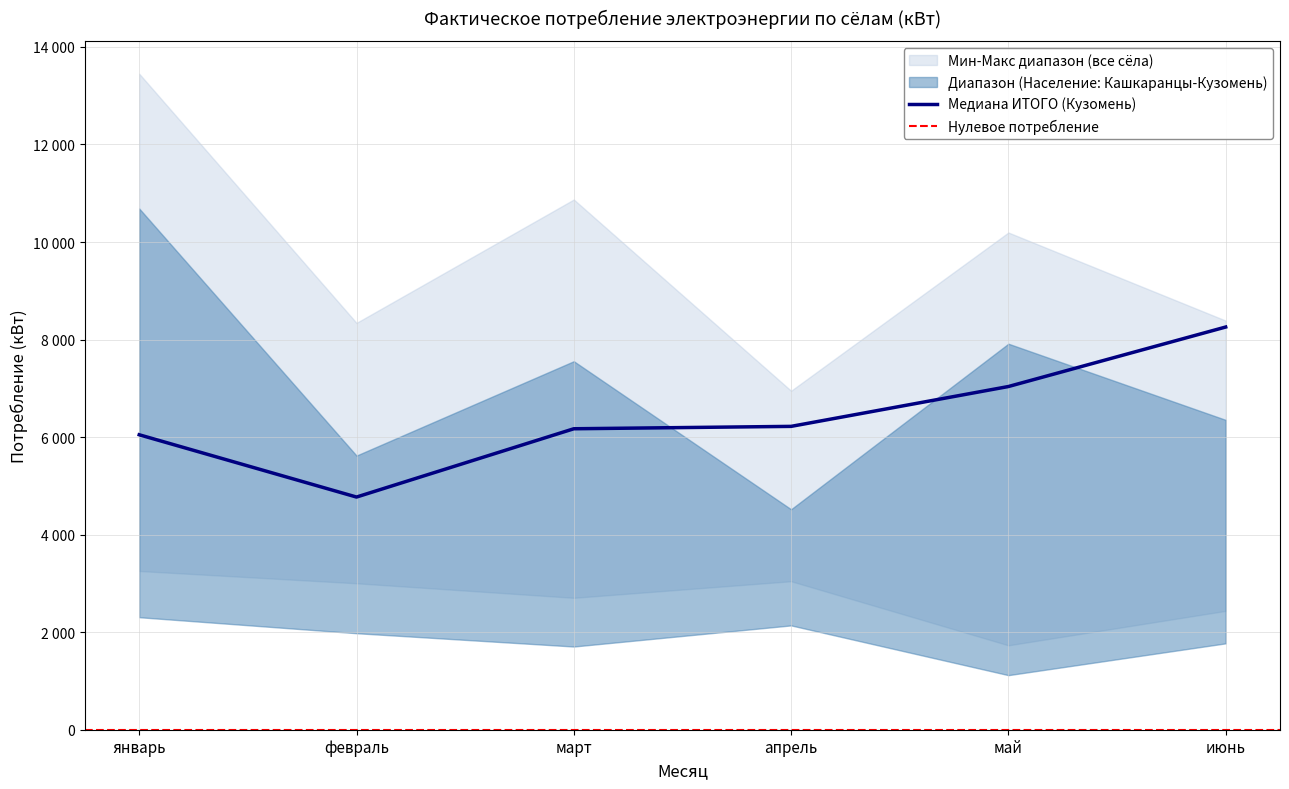

In Кашкаранцы Население, how many points are lower than both neighbors (excluding endpoints)?

2